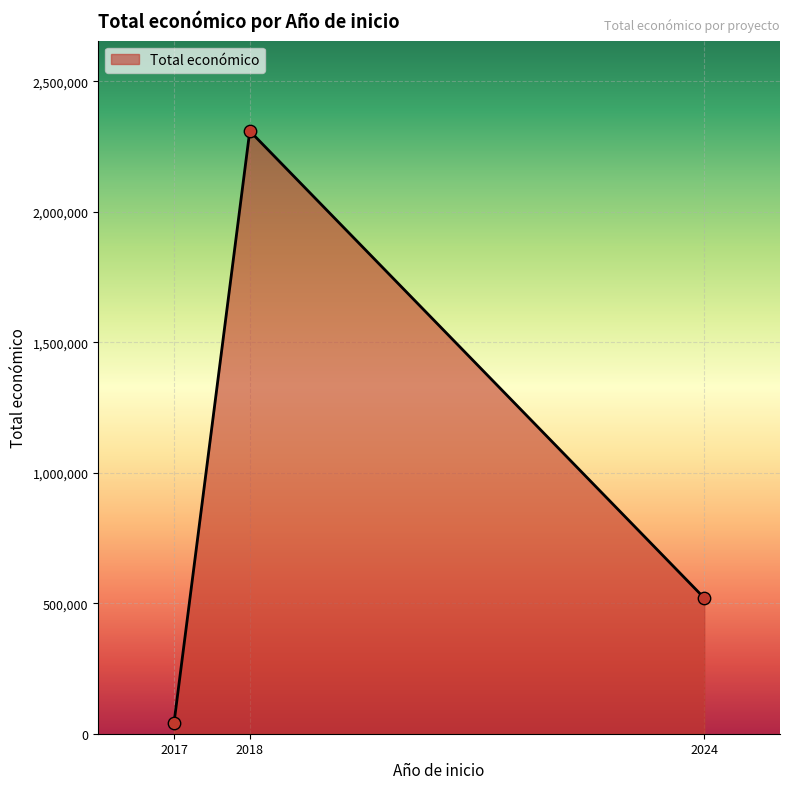

Approximately how many times larger is the value at 2024 compared to 2017?

12.4